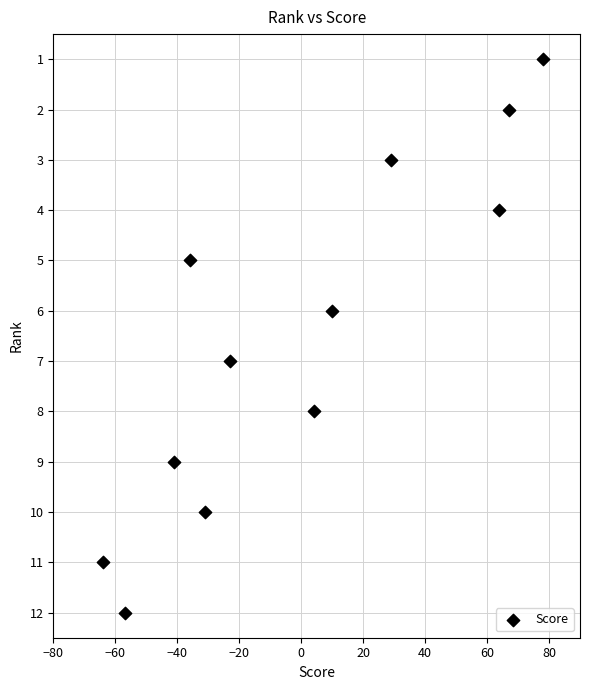

What is the range of Y values (max minus min)?

11